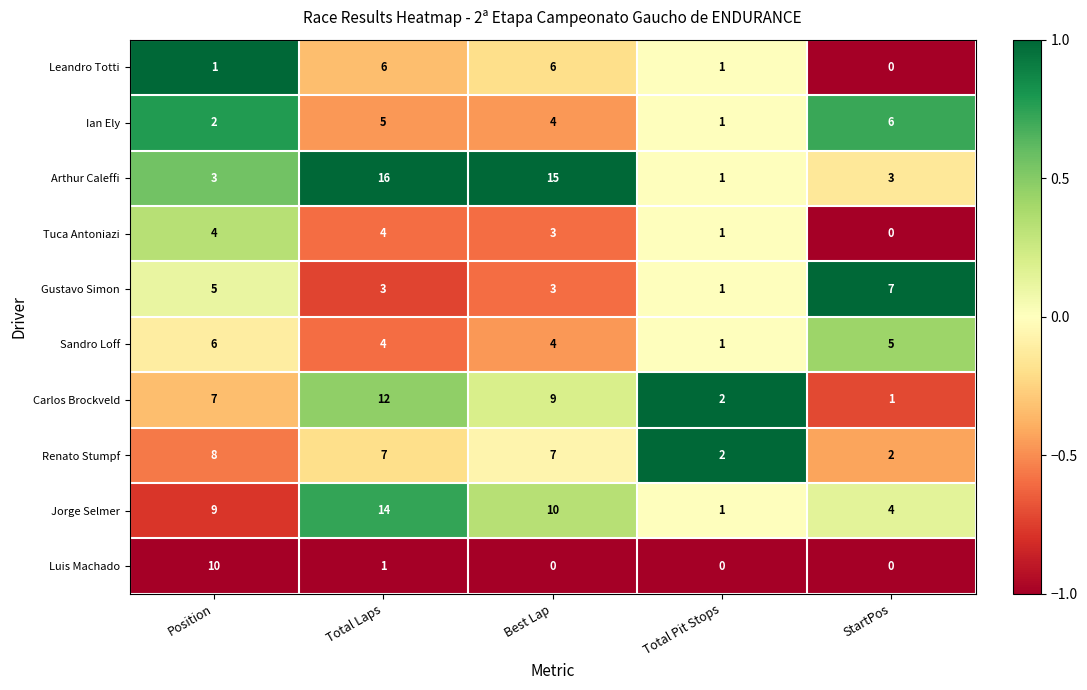

Which series has the widest spread of values?

Arthur Caleffi